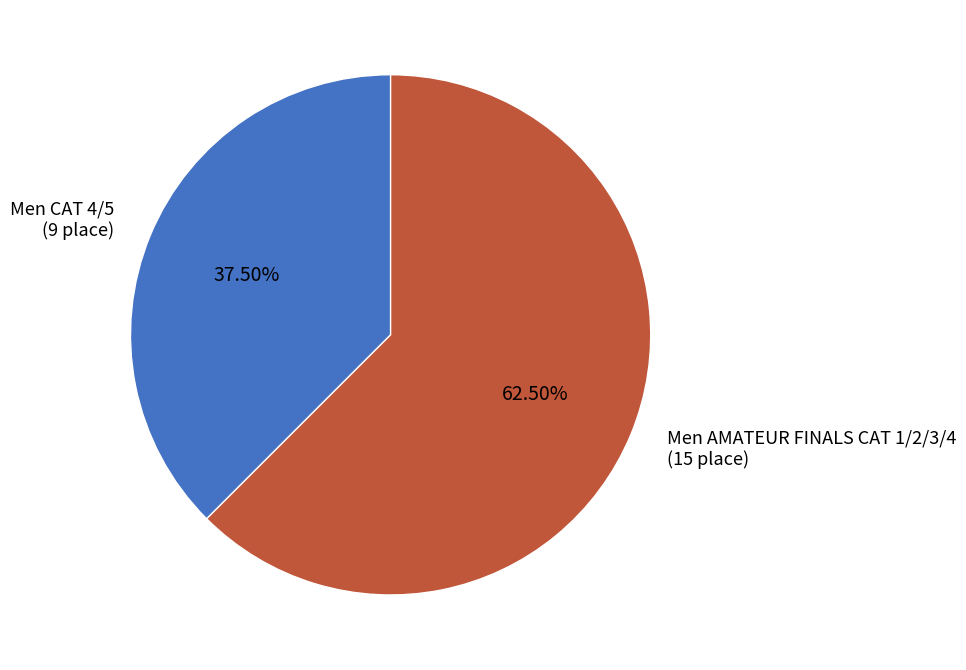

Is there any slice that represents more than half of the pie?

Yes